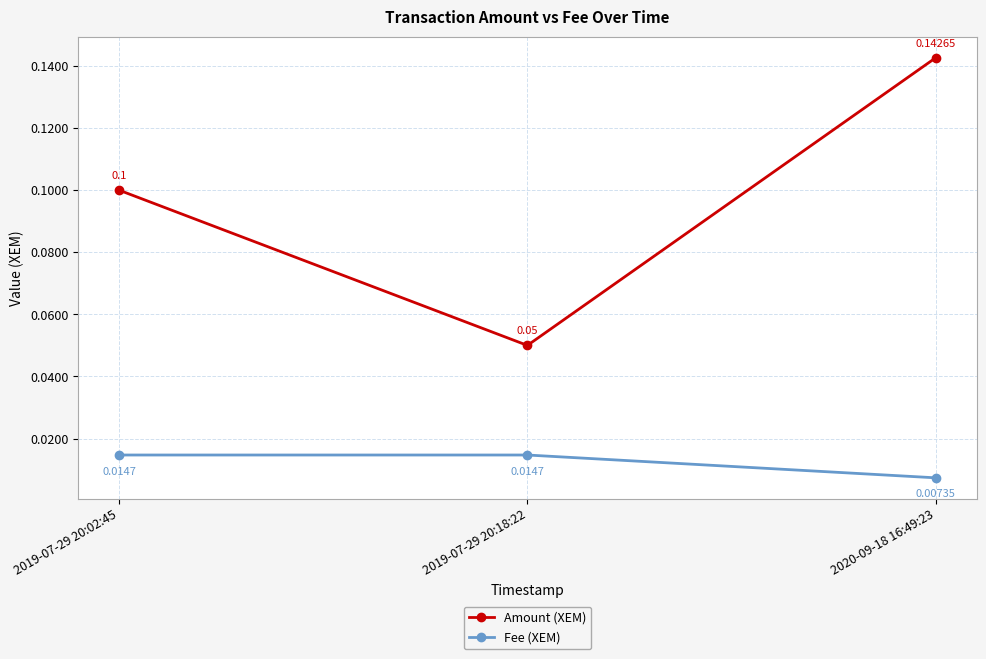

Which series changed the most between 2019-07-29 20:02:45 and 2020-09-18 16:49:23?

Amount (XEM)